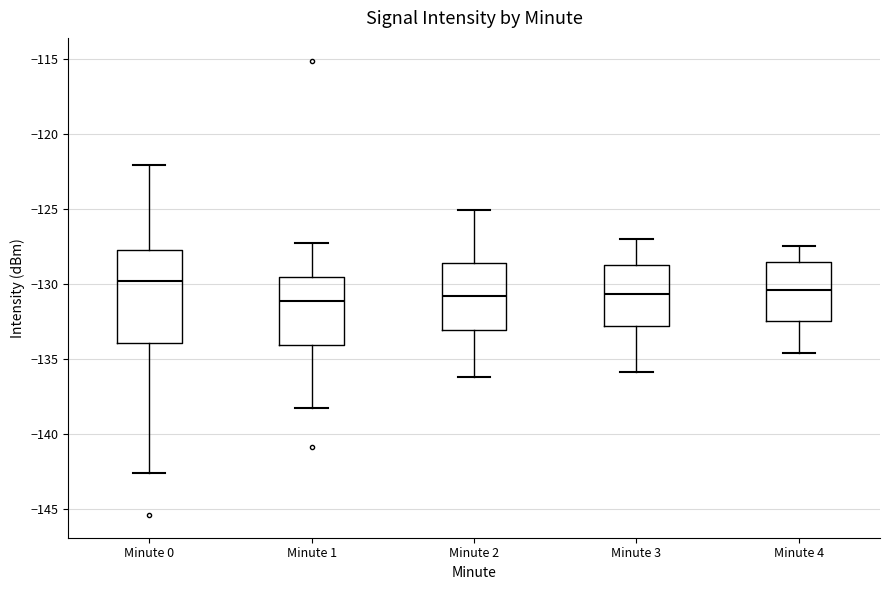

Reading left to right, read every box against the y-axis: the position of its median line, the range the box covers, and the ends of its whiskers. The values are not printed on the chart, so give them approximately, as read against the axis.

Minute 0: median -130.0, box -134.0 to -128.0, whiskers -142.5 to -122.0
Minute 1: median -131.0, box -134.0 to -129.5, whiskers -138.5 to -127.5
Minute 2: median -131.0, box -133.0 to -128.5, whiskers -136.0 to -125.0
Minute 3: median -130.5, box -133.0 to -128.5, whiskers -136.0 to -127.0
Minute 4: median -130.5, box -132.5 to -128.5, whiskers -134.5 to -127.5